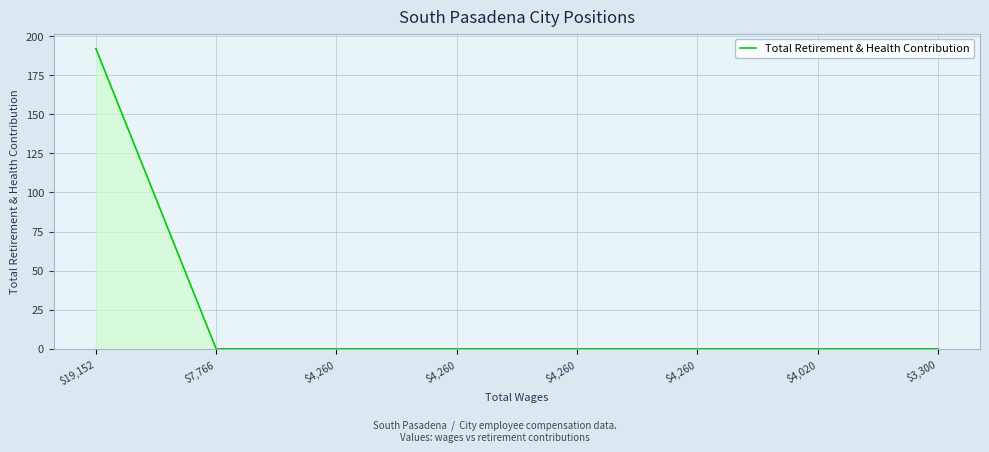

True or false: the data shows 123 at $3,300.

False